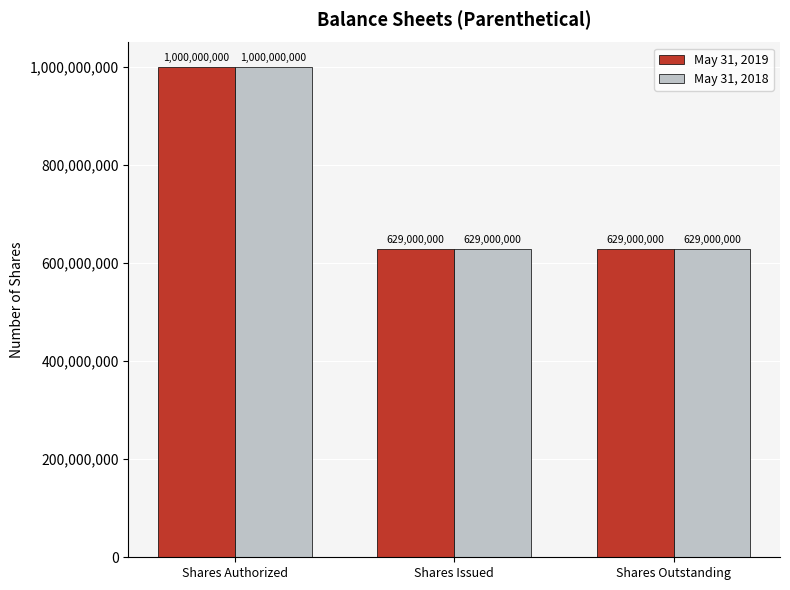

Are the bars horizontal?

No